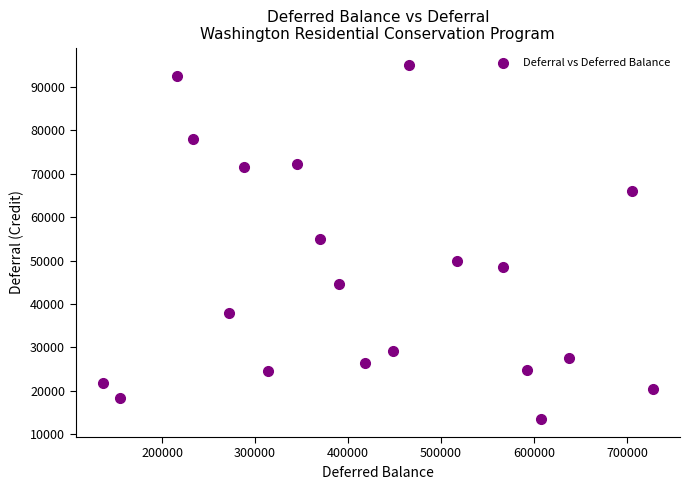

What is the range of X values (max minus min)?

590657.0